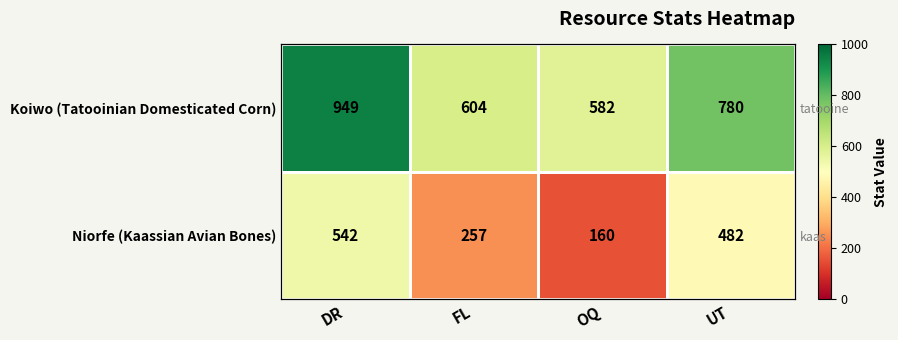

At how many categories does at least one series exceed 607?

2